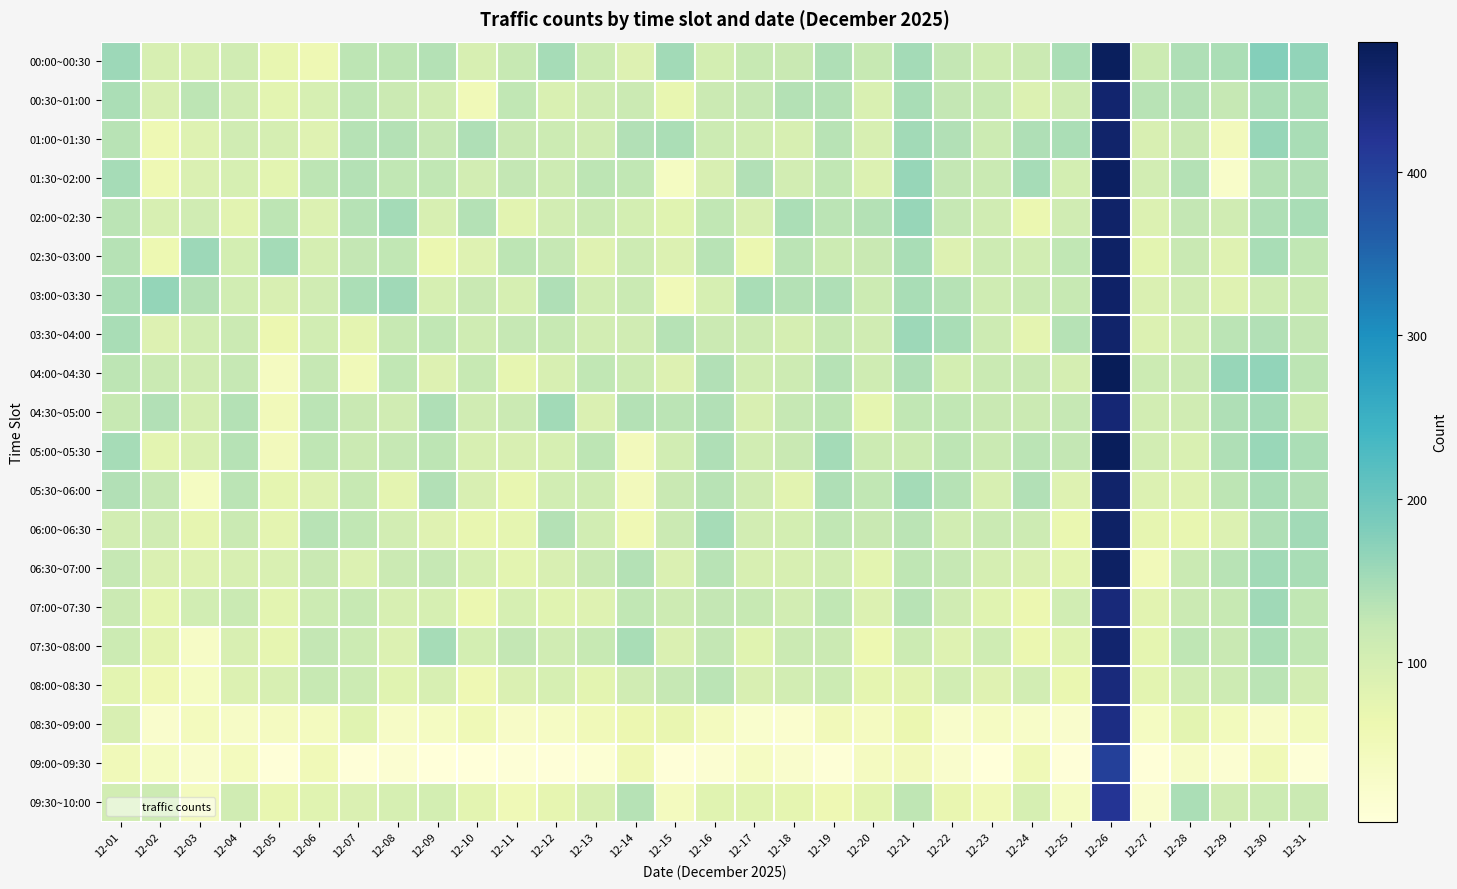

Rank the series by their maximum value, from highest to lowest.

04:00~04:30, 05:00~05:30, 00:00~00:30, 01:30~02:00, 06:30~07:00, 02:30~03:00, 06:00~06:30, 03:00~03:30, 02:00~02:30, 01:00~01:30, 03:30~04:00, 05:30~06:00, 00:30~01:00, 07:30~08:00, 04:30~05:00, 07:00~07:30, 08:00~08:30, 08:30~09:00, 09:30~10:00, 09:00~09:30